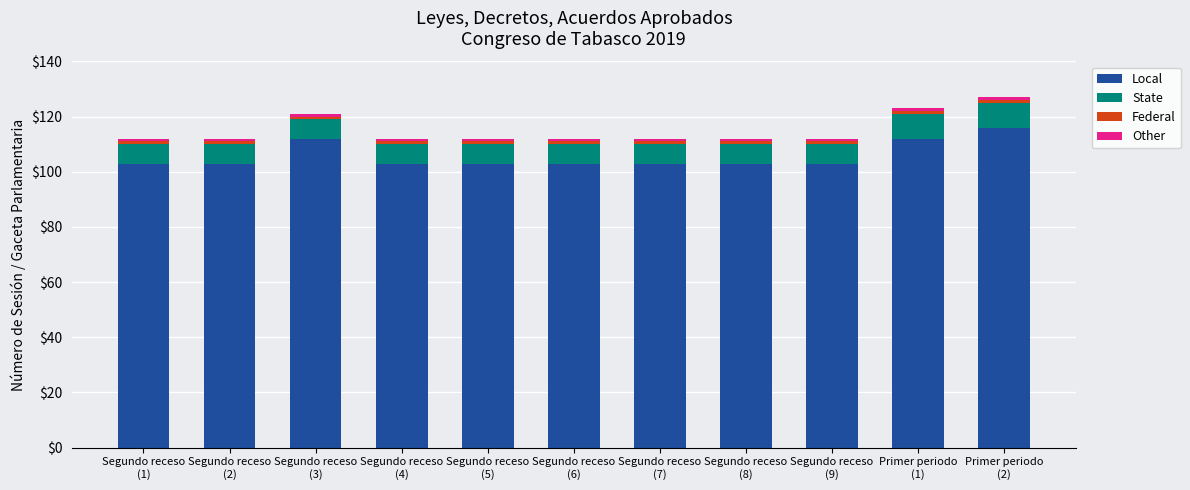

What is the lowest value of the Local series?

103